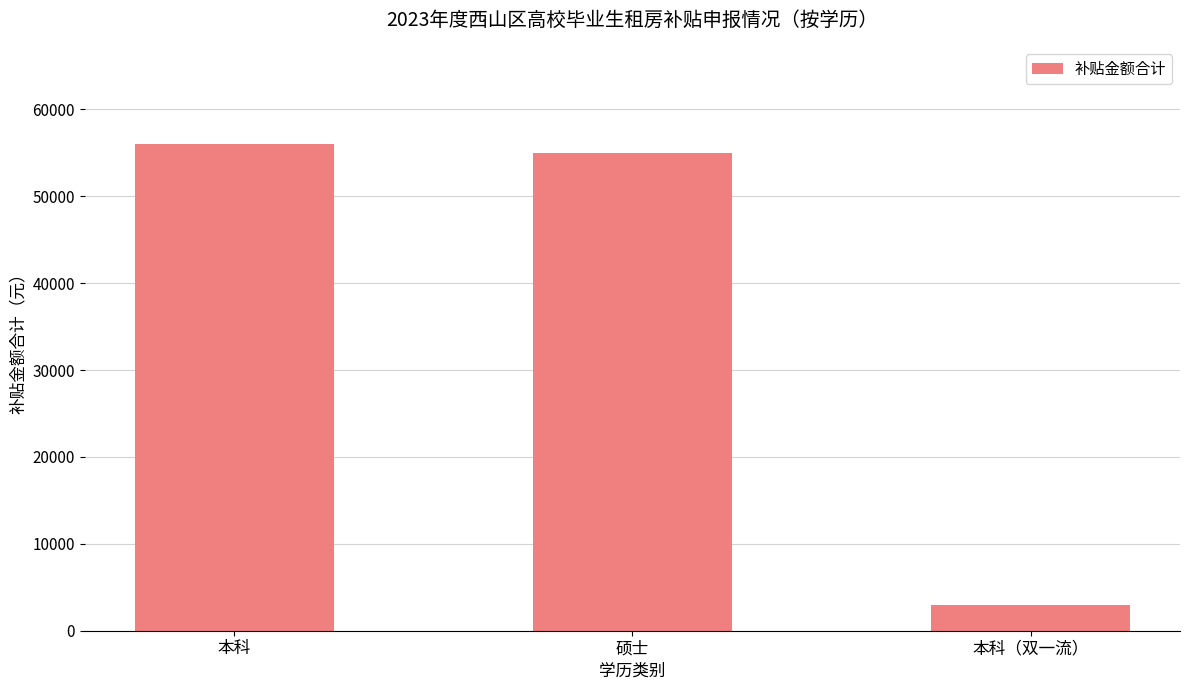

The chart shows a value of 56000 at 本科. True or false?

True